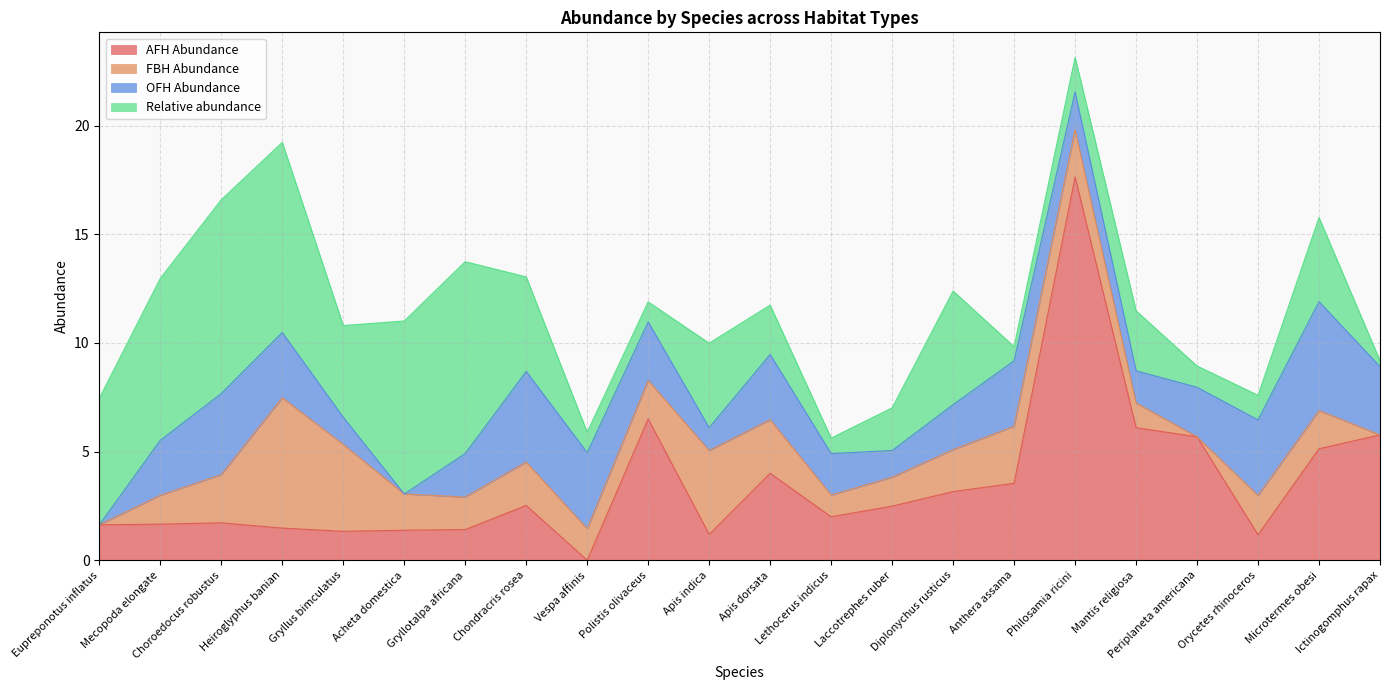

The value of Relative abundance at Anthera assama is 0.7. True or false?

True